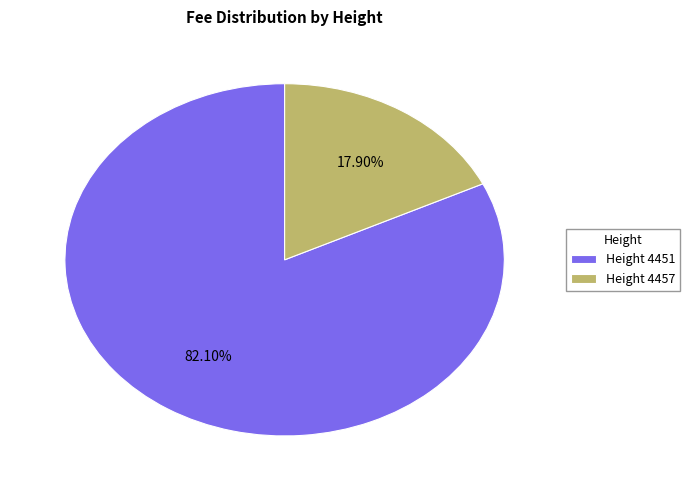

To the nearest percent, what is the average slice percentage?

50%